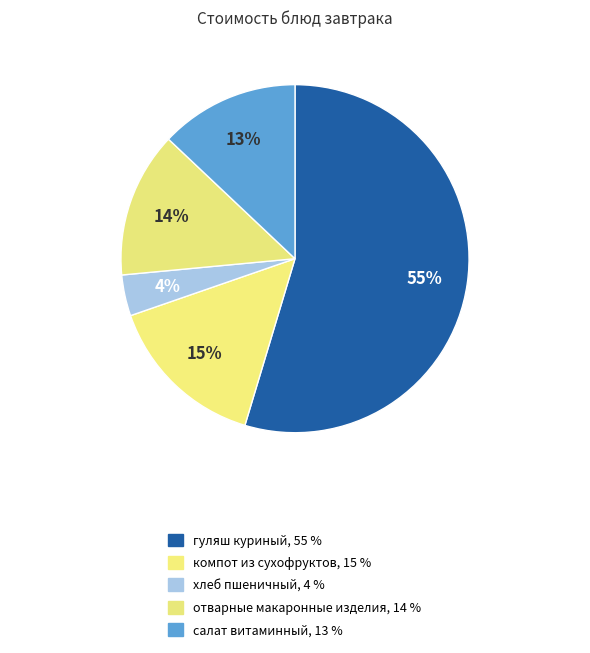

To the nearest percent, what portion does салат витаминный represent?

13%